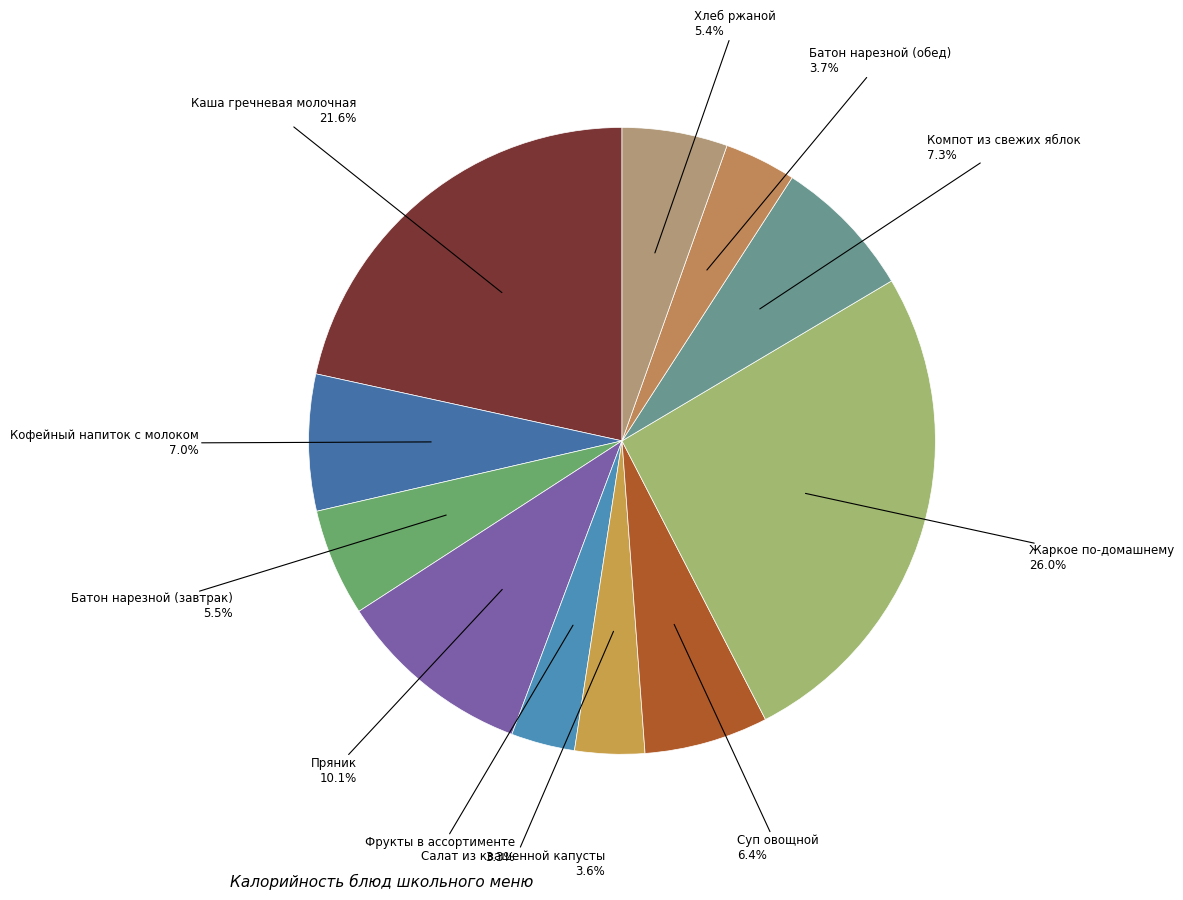

How many segments does this pie chart have?

11